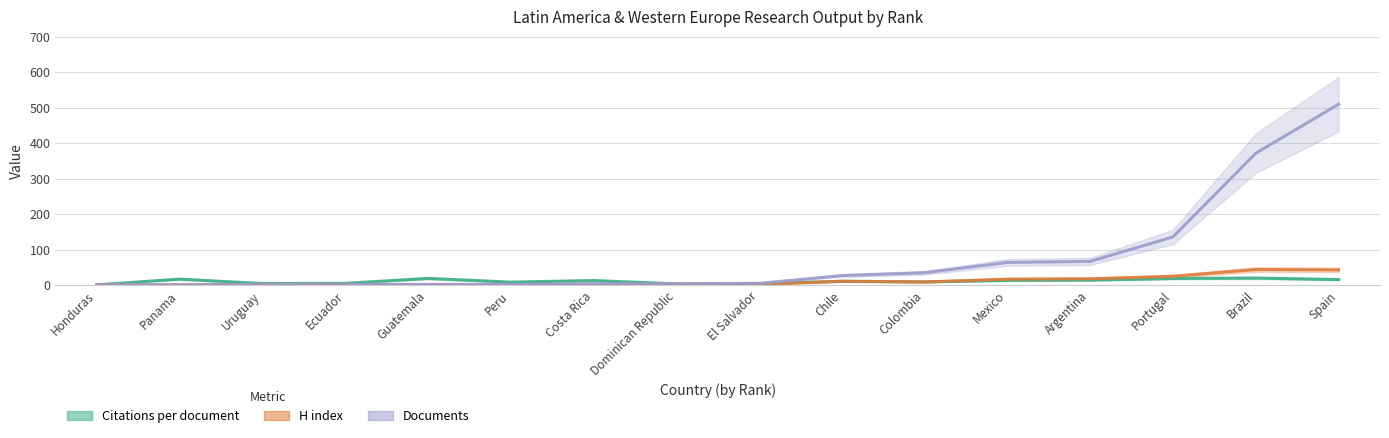

True or false: Documents and H index intersect in this chart.

False